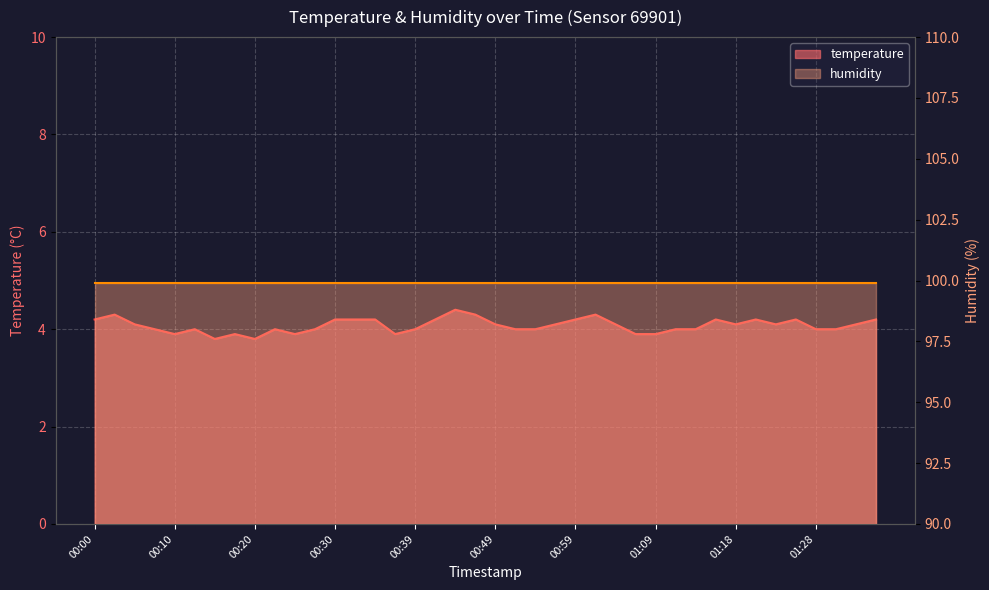

What position from the left is 01:13?

31